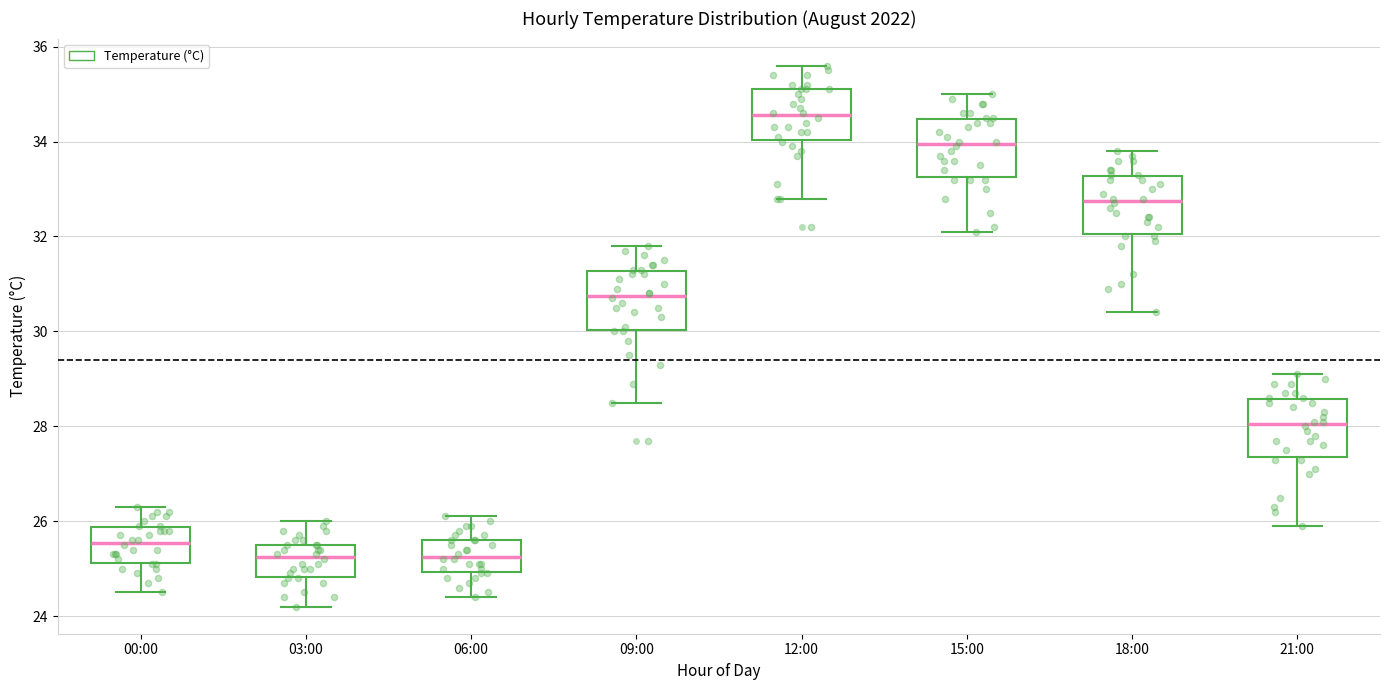

Reading left to right, transcribe this box plot: for each box, give where its median line is, the range the box spans, and where its two whiskers end, as read against the y-axis. The values are not printed on the chart, so give them approximately, as read against the axis.

00:00: median 25.6, box 25.2 to 25.8, whiskers 24.6 to 26.4
03:00: median 25.2, box 24.8 to 25.6, whiskers 24.2 to 26.0
06:00: median 25.2, box 25.0 to 25.6, whiskers 24.4 to 26.2
09:00: median 30.8, box 30.0 to 31.2, whiskers 28.6 to 31.8
12:00: median 34.6, box 34.0 to 35.2, whiskers 32.8 to 35.6
15:00: median 34.0, box 33.2 to 34.4, whiskers 32.2 to 35.0
18:00: median 32.8, box 32.0 to 33.2, whiskers 30.4 to 33.8
21:00: median 28.0, box 27.4 to 28.6, whiskers 26.0 to 29.2